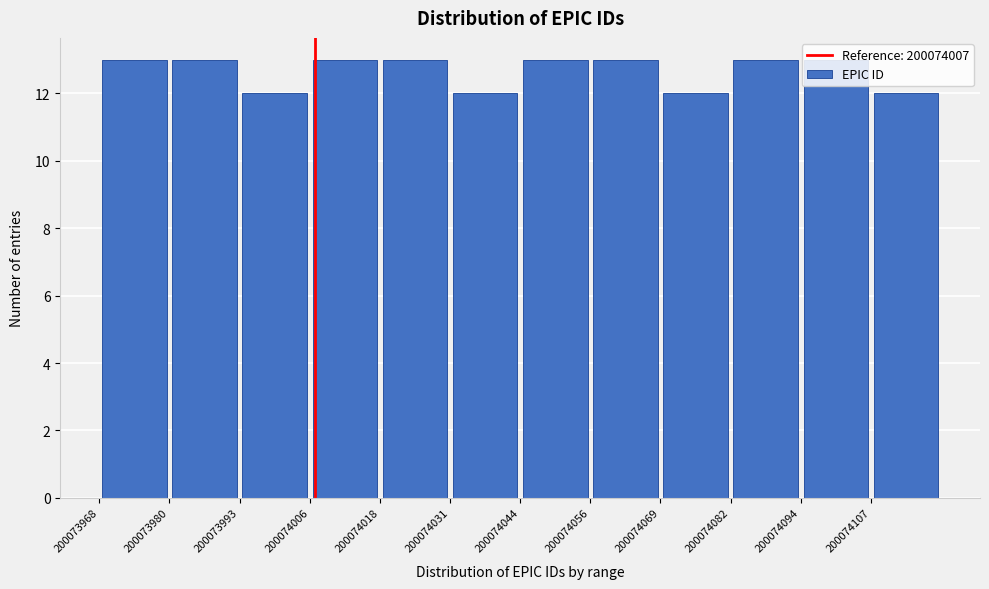

How tall is the bar that spans 200074094 to 200074108 on the x-axis? Neither the bar edges nor the heights are printed on the chart, so give them approximately, as read against the axes.

13